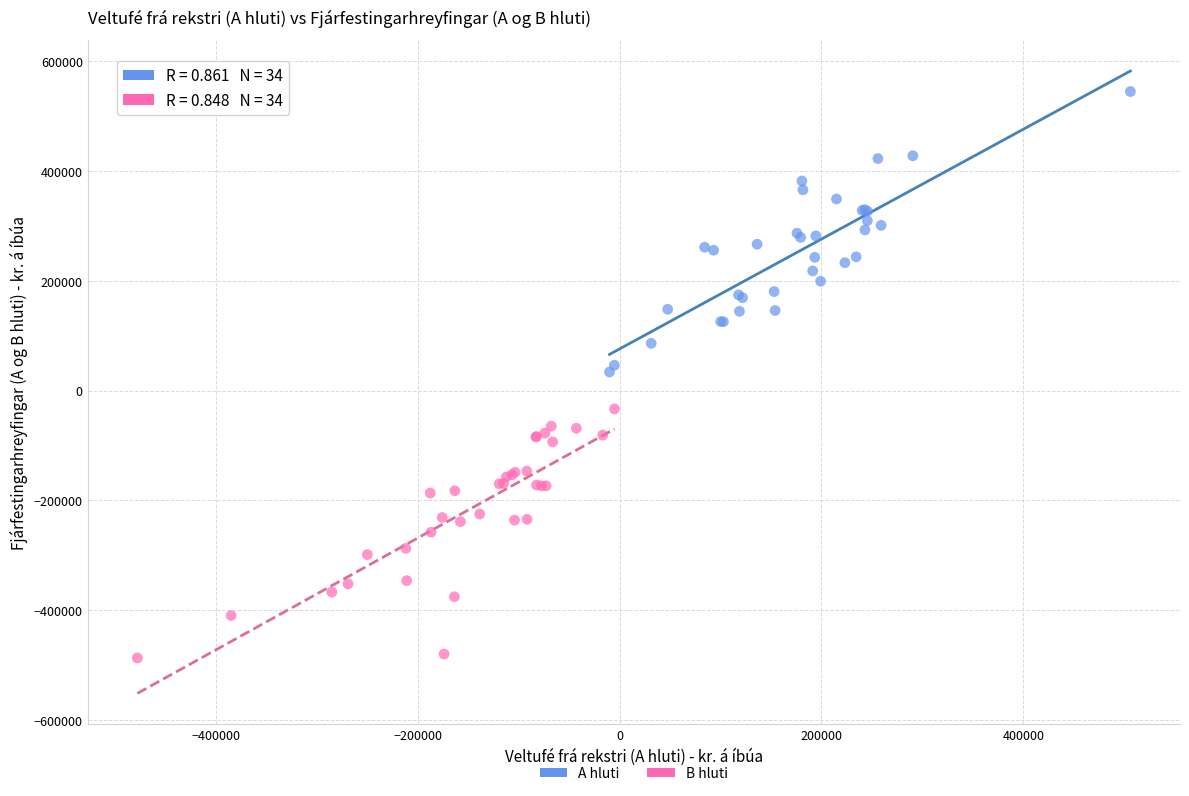

What are all the series names shown in the legend?

A hluti, B hluti